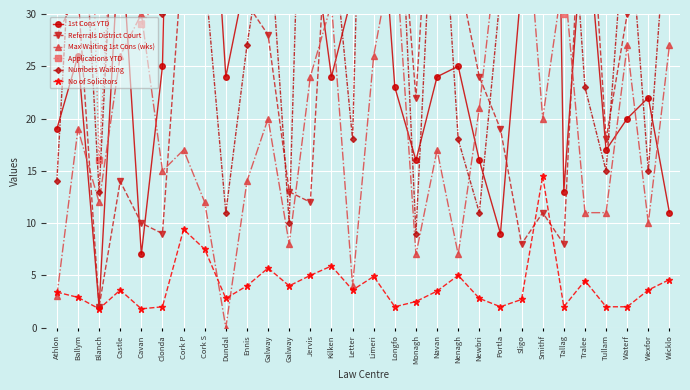

At which label does No of Solicitors first exceed 3?

Athlon